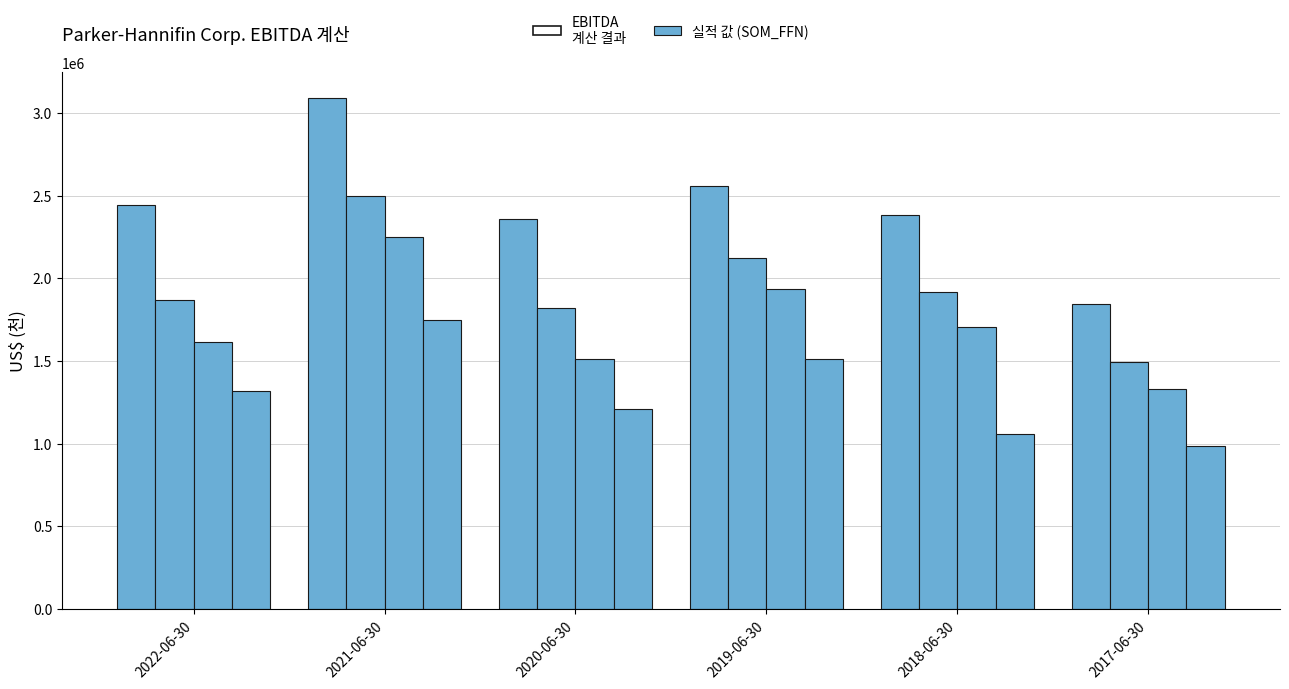

Does the chart contain stacked bars?

No